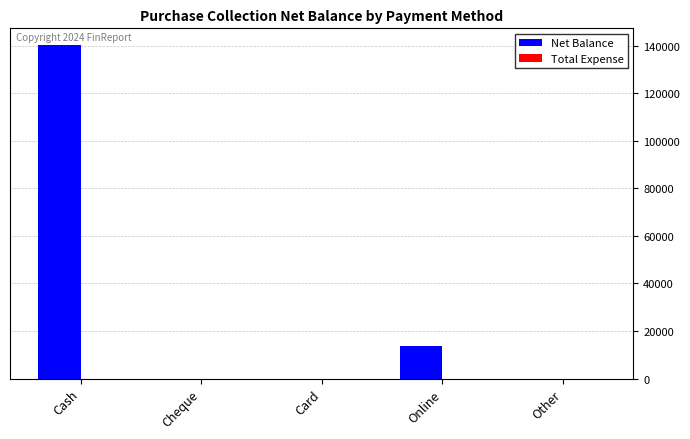

Reading left to right, extract all data points from this chart.

Cash=140261	Cheque=0	Card=0	Online=13700	Other=0